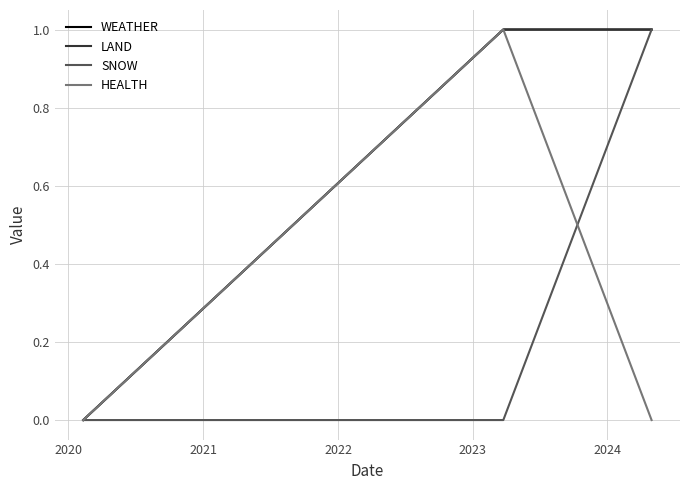

Which series has the largest total across all categories?

WEATHER